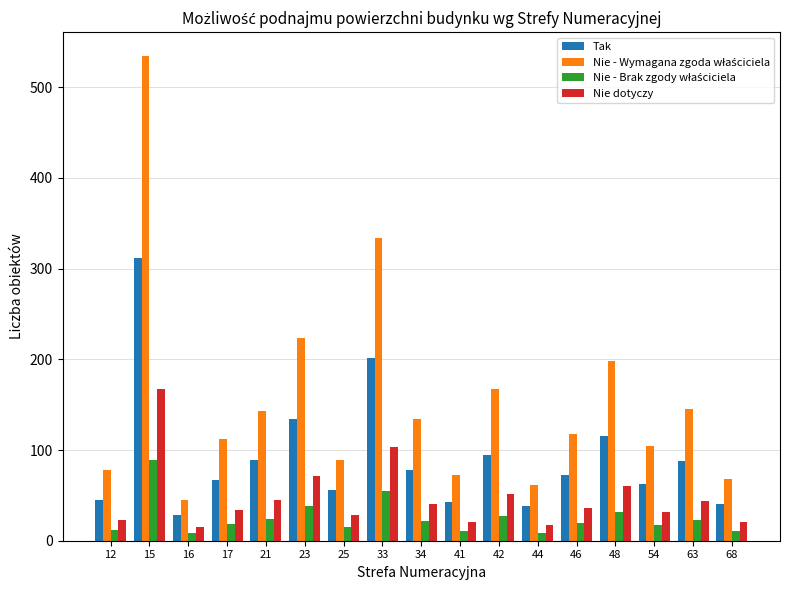

What is the average value of the Tak series?

92